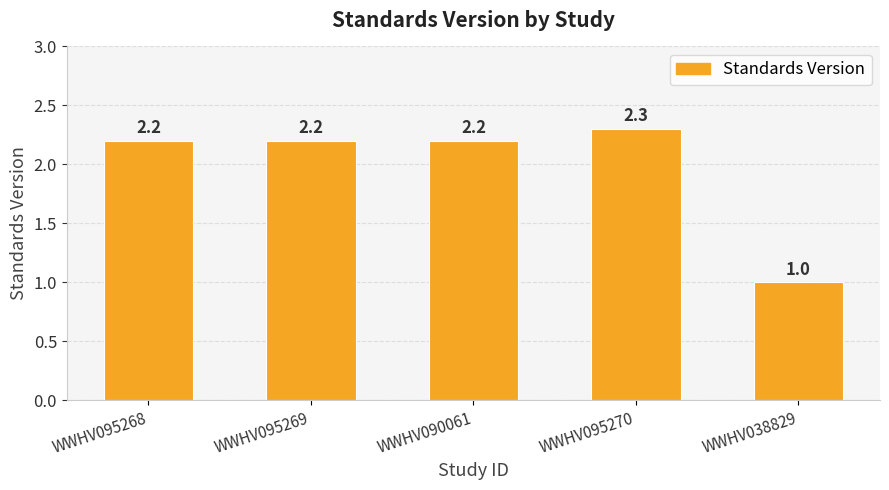

What is the label of the 4th bar from the left?

WWHV095270